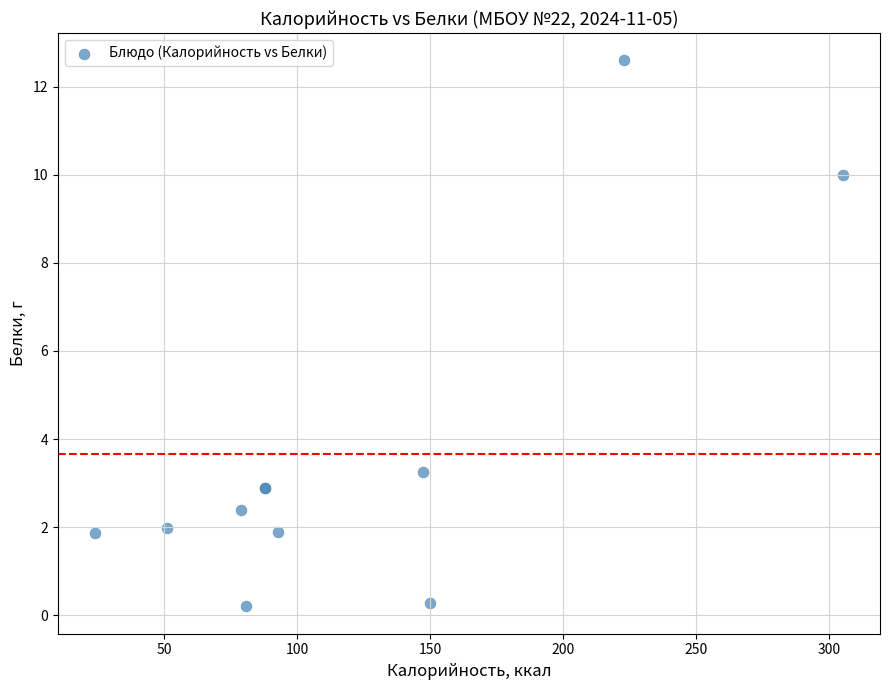

What Y value in the scatter plot is closest to 6?

3.3